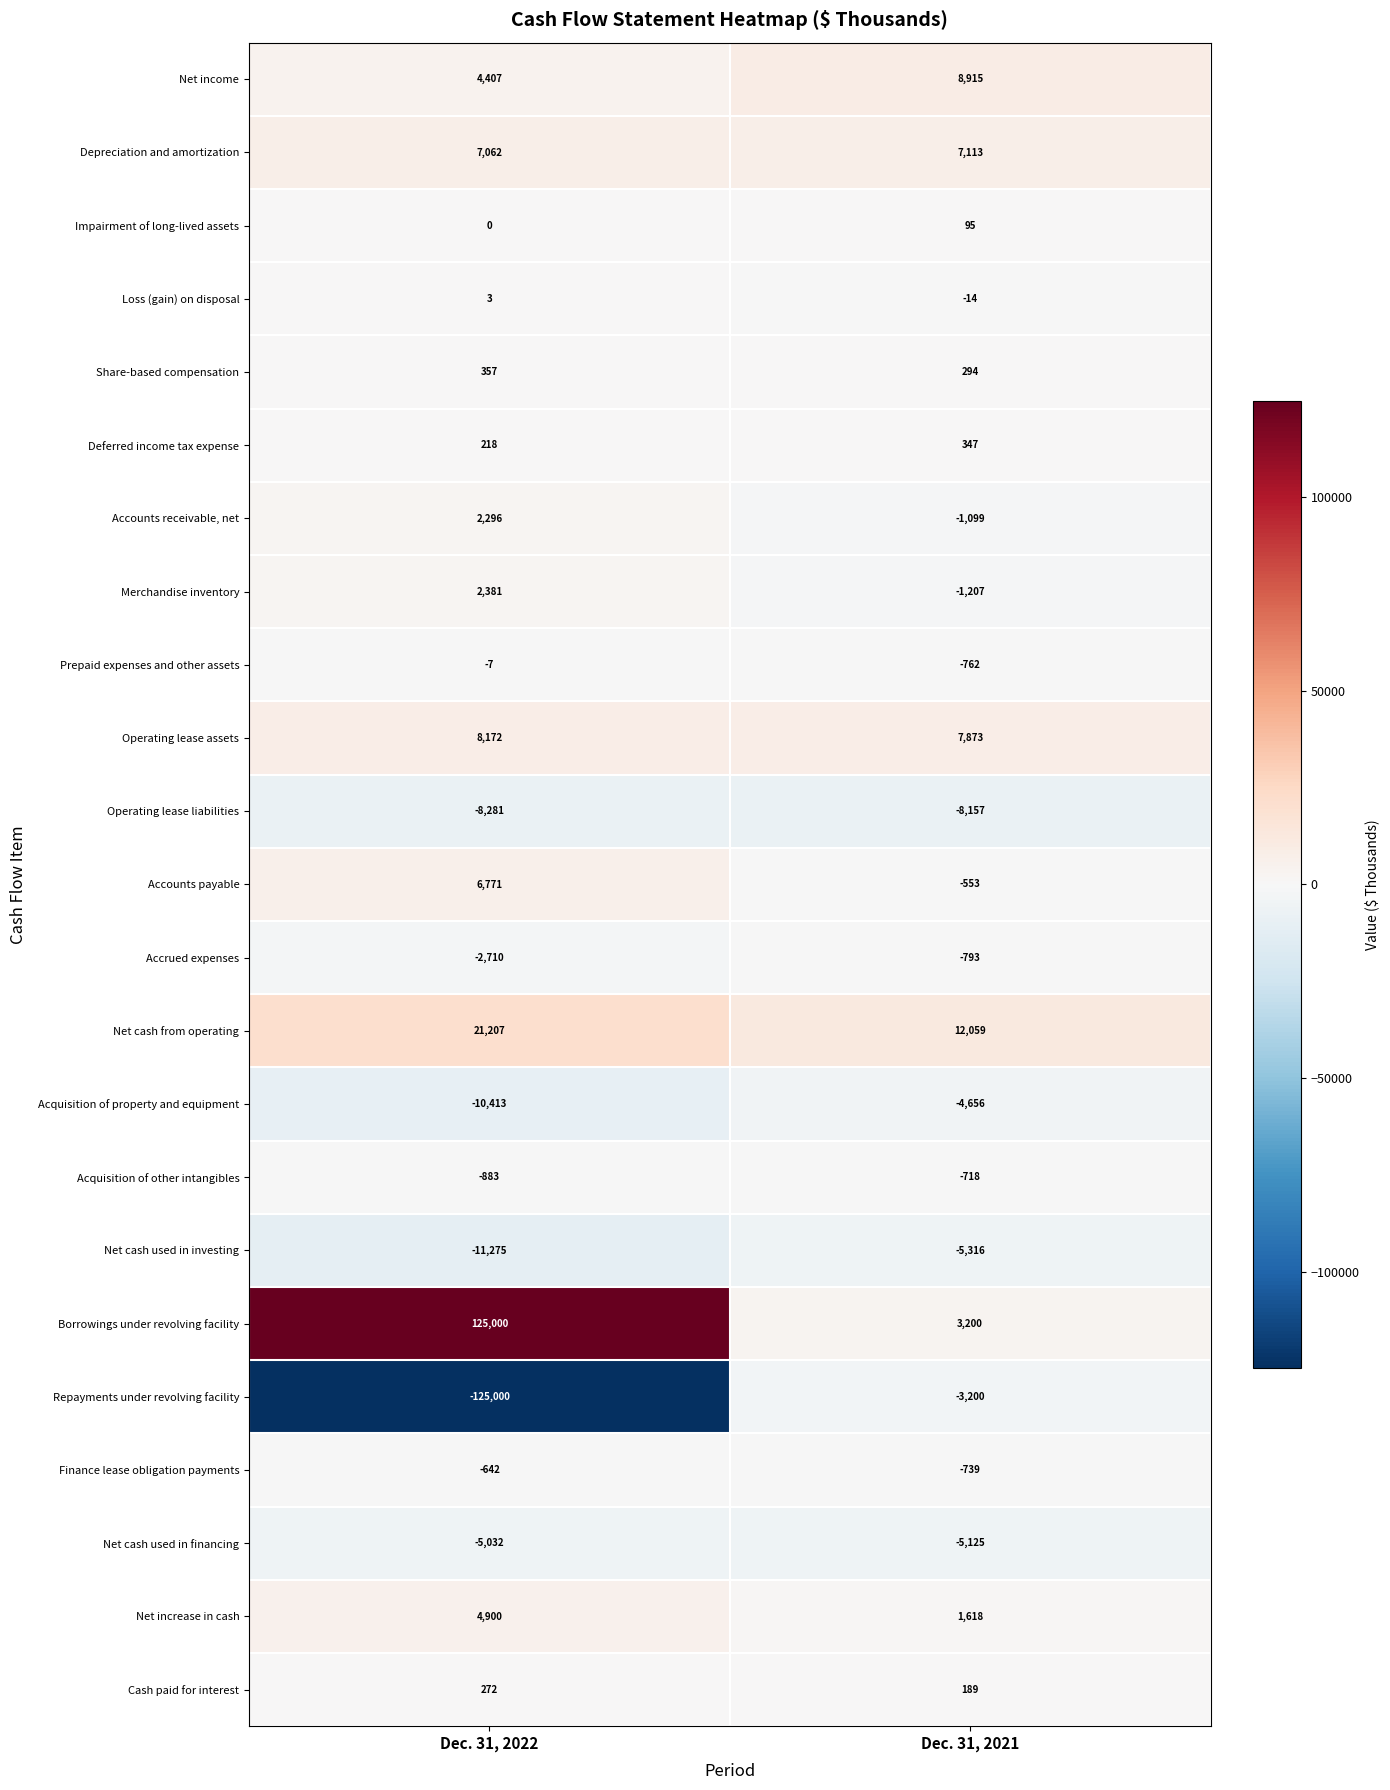

The value of Borrowings under revolving facility at Dec. 31, 2022 is 211159. True or false?

False